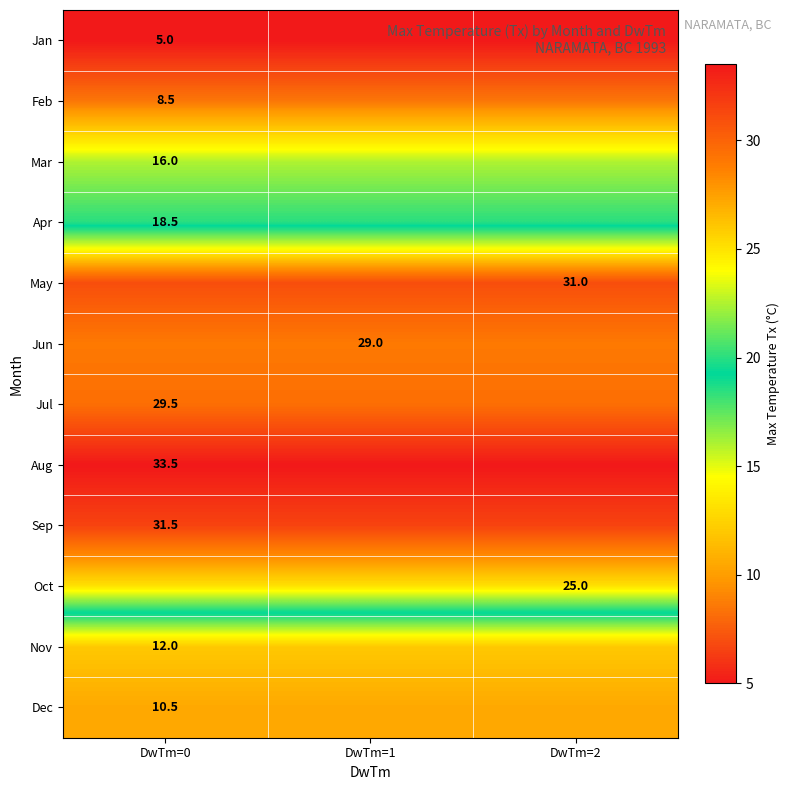

The value of Dec at DwTm=0 is 10.5. True or false?

True